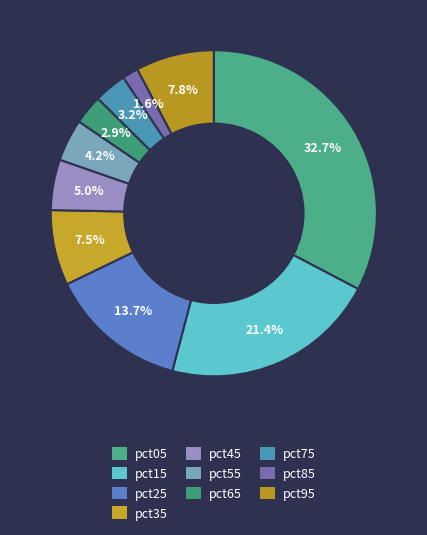

What is the smallest slice in the pie chart?

pct85